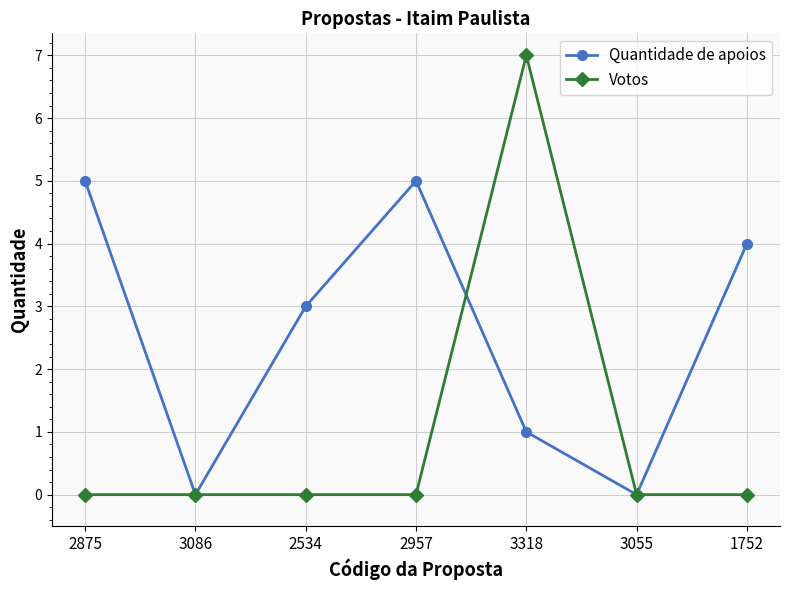

At which category is the sum across all series the highest?

3318